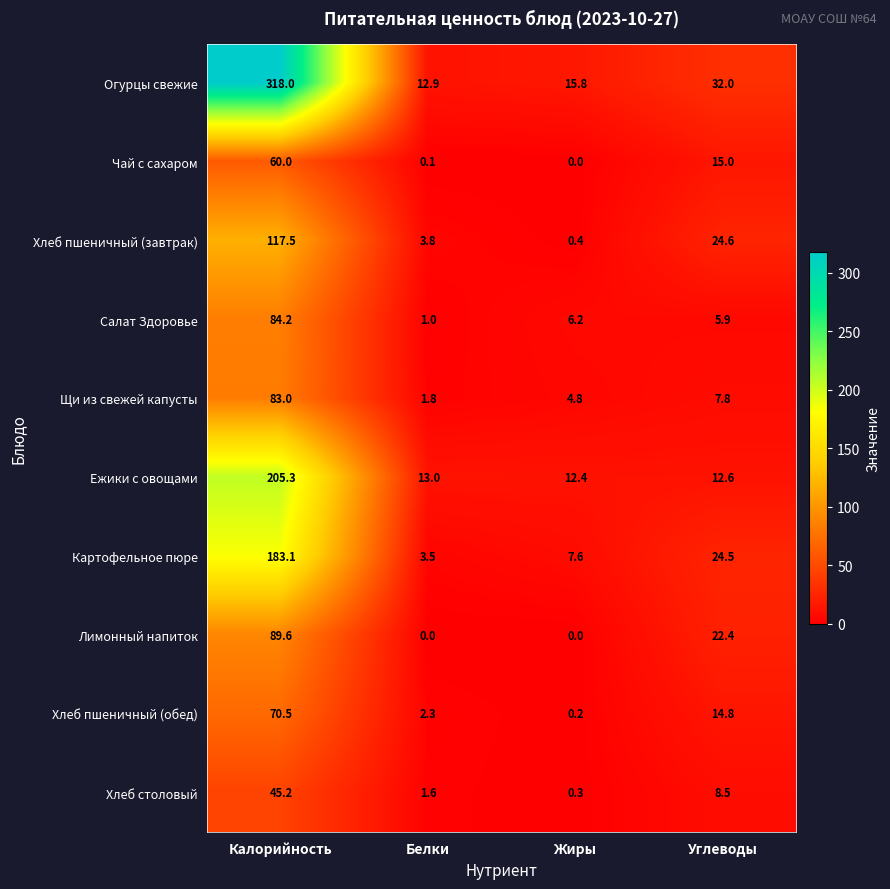

What is the difference between the second highest and minimum values in the Хлеб пшеничный (обед) series?

14.6